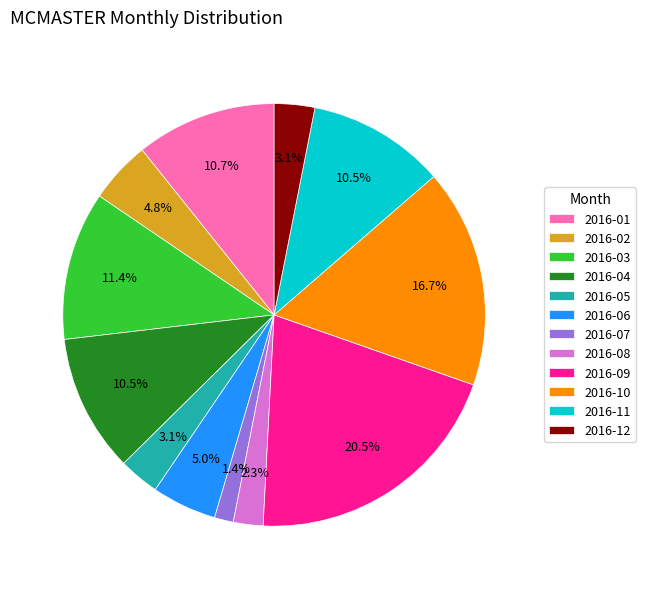

To the nearest percent, what is the difference between the largest and smallest slice percentages?

19%